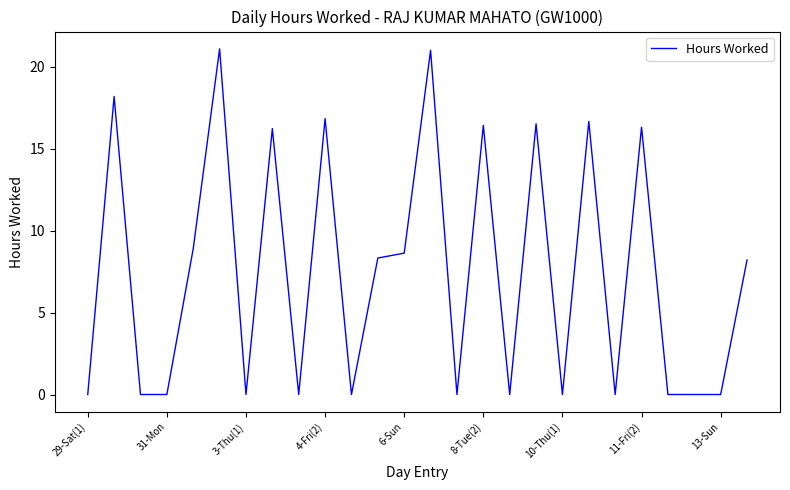

What is the difference between the maximum and minimum values?

21.1